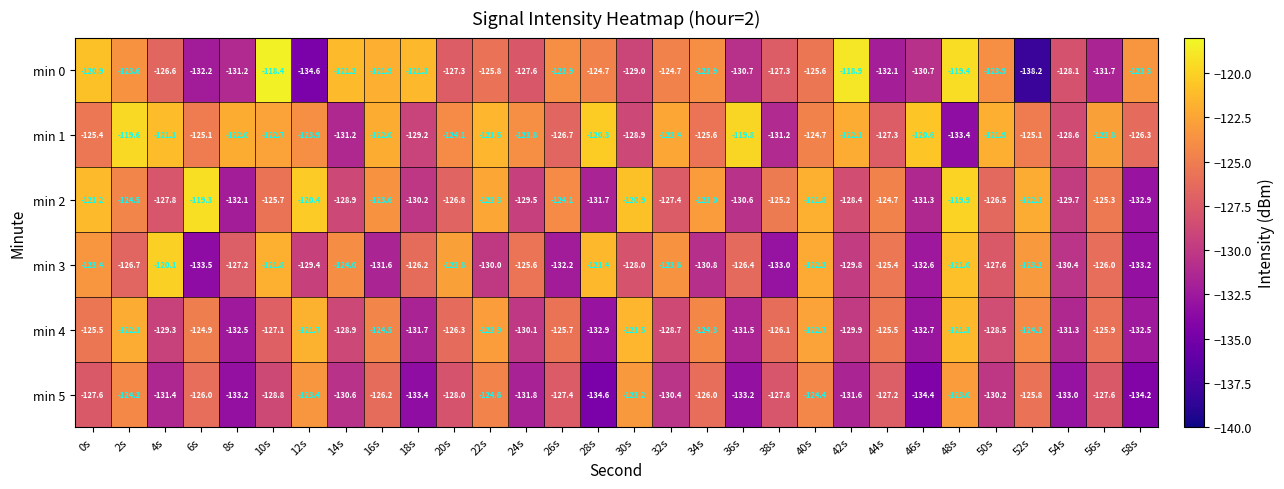

What is the smallest value displayed?

-138.2